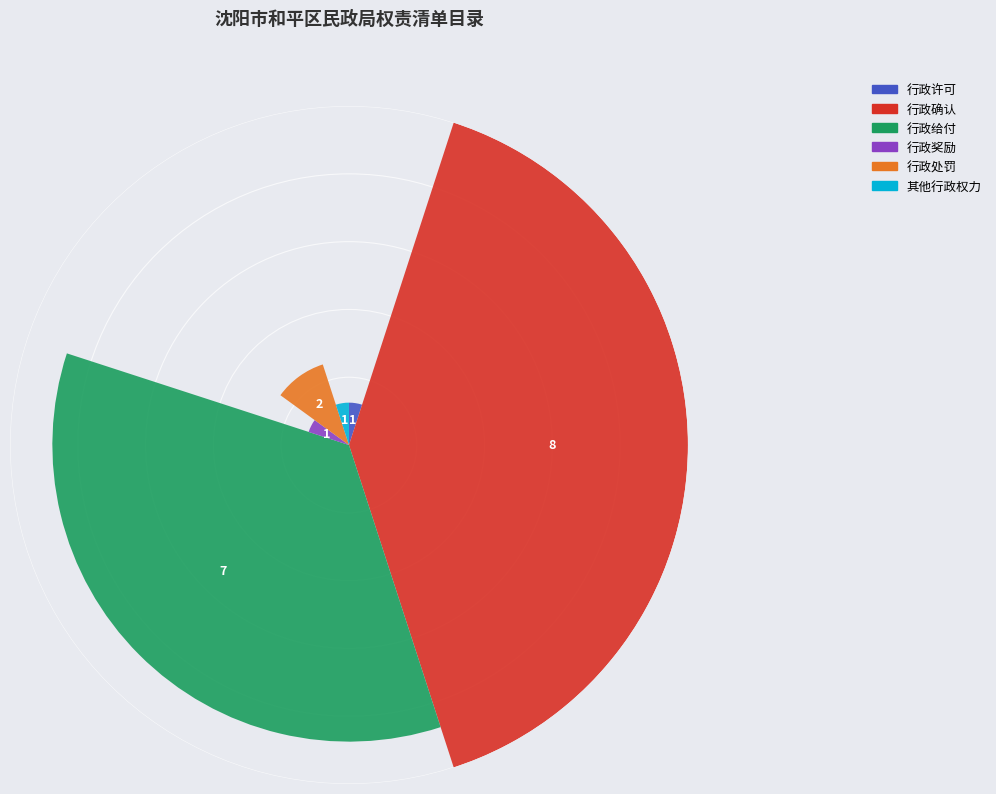

Is the sum of 行政奖励 and 行政确认 greater than half?

No